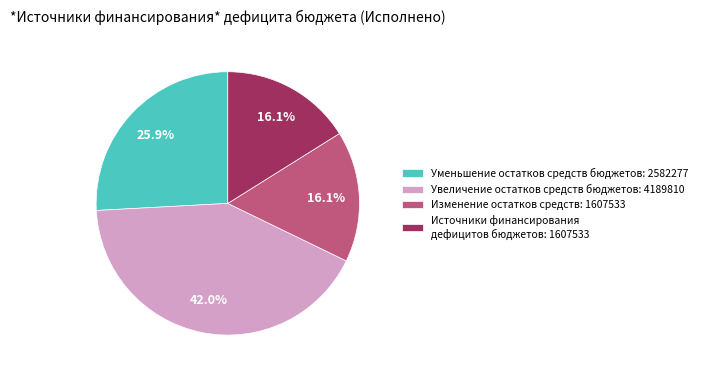

Is there any slice that represents more than half of the pie?

No